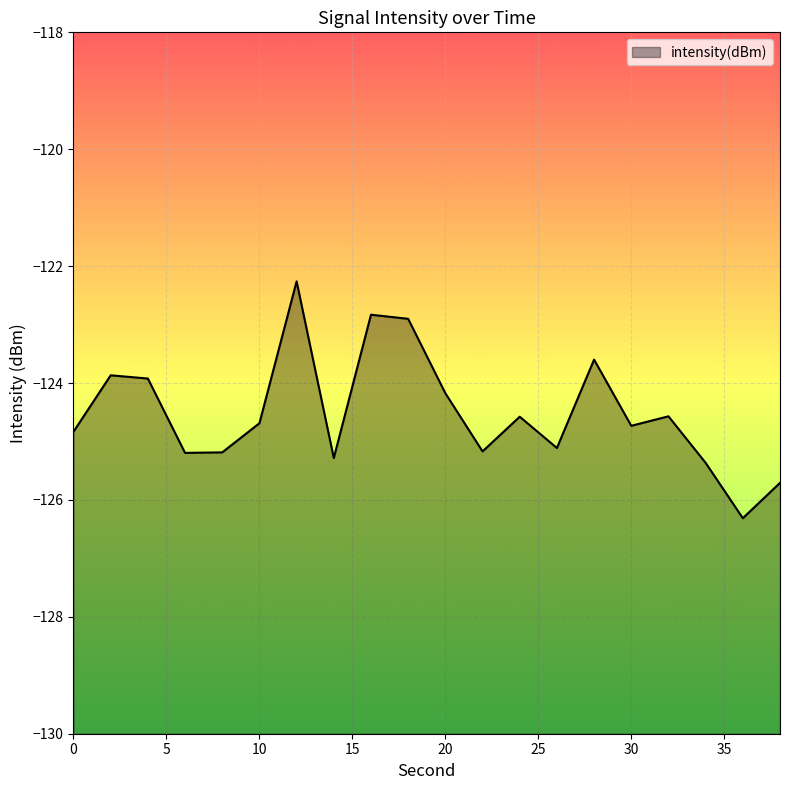

Where does the data first go above -124?

2